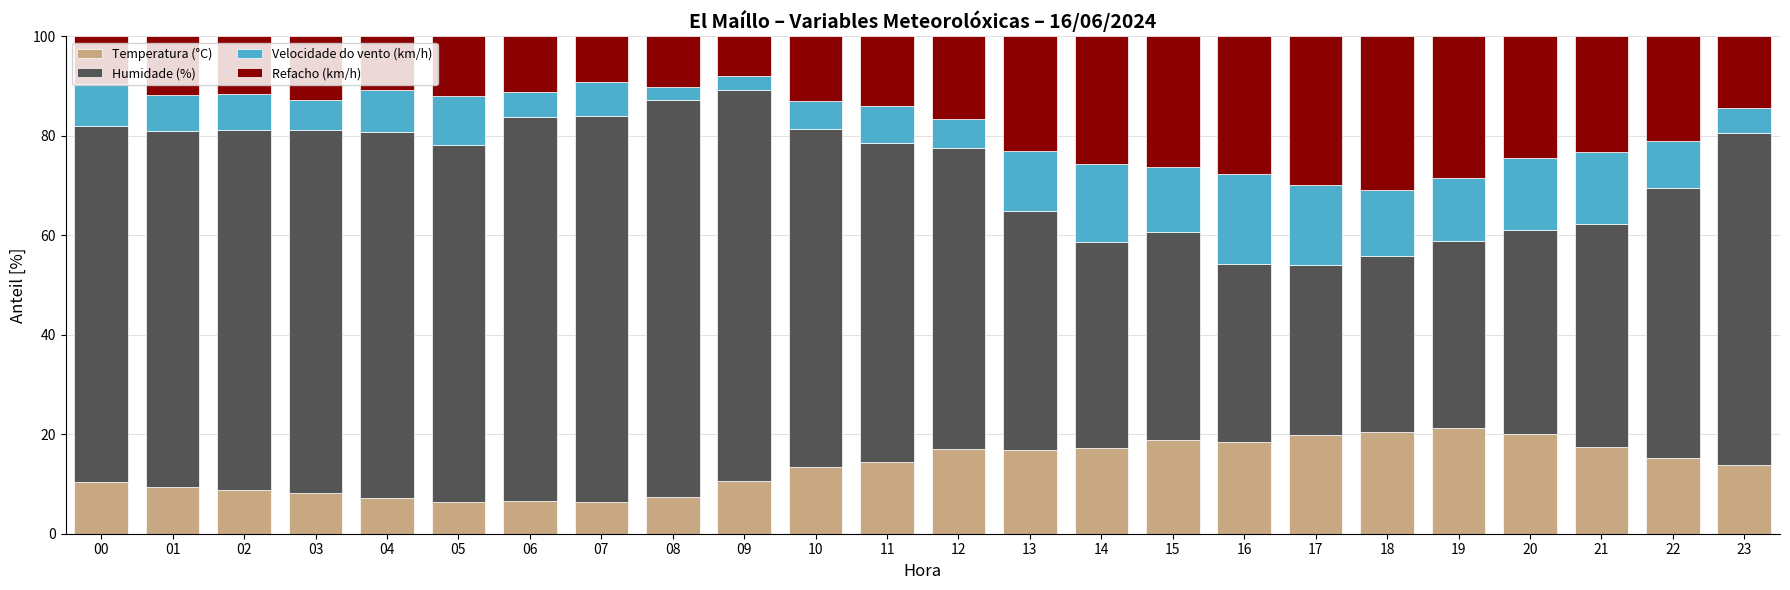

What is the sum of all Temperatura (°C) values?

325.7